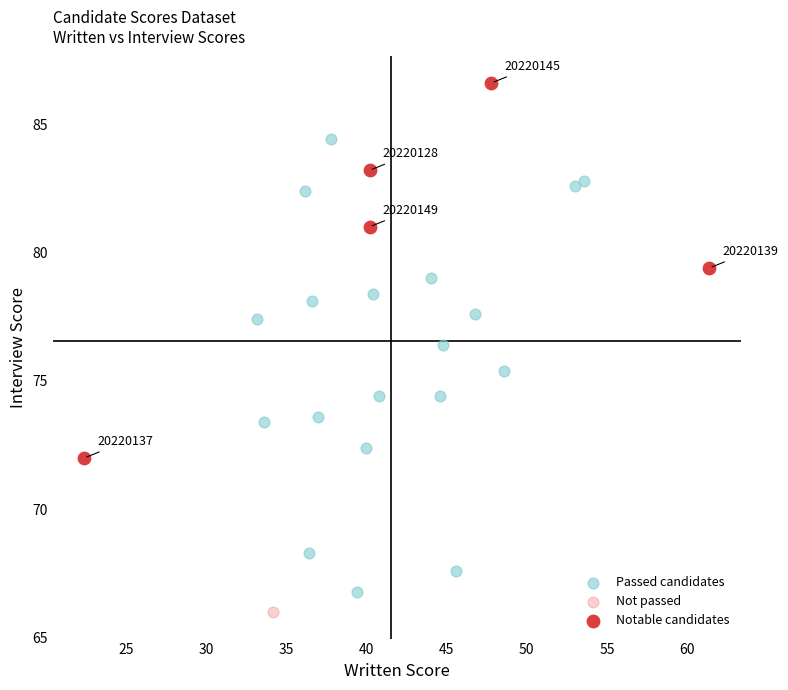

What are all the series names shown in the legend?

Passed candidates, Not passed, Notable candidates